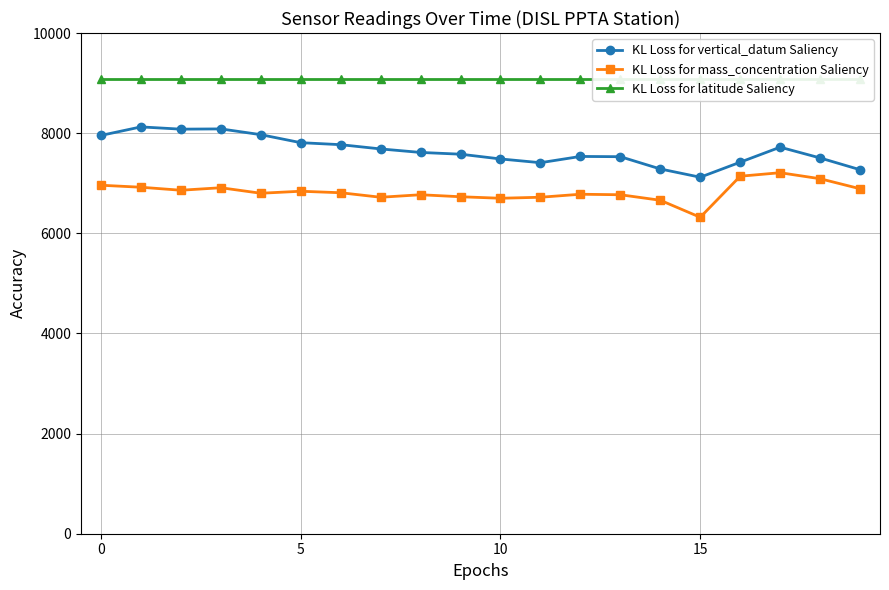

Which series has the widest spread of values?

KL Loss for vertical_datum Saliency